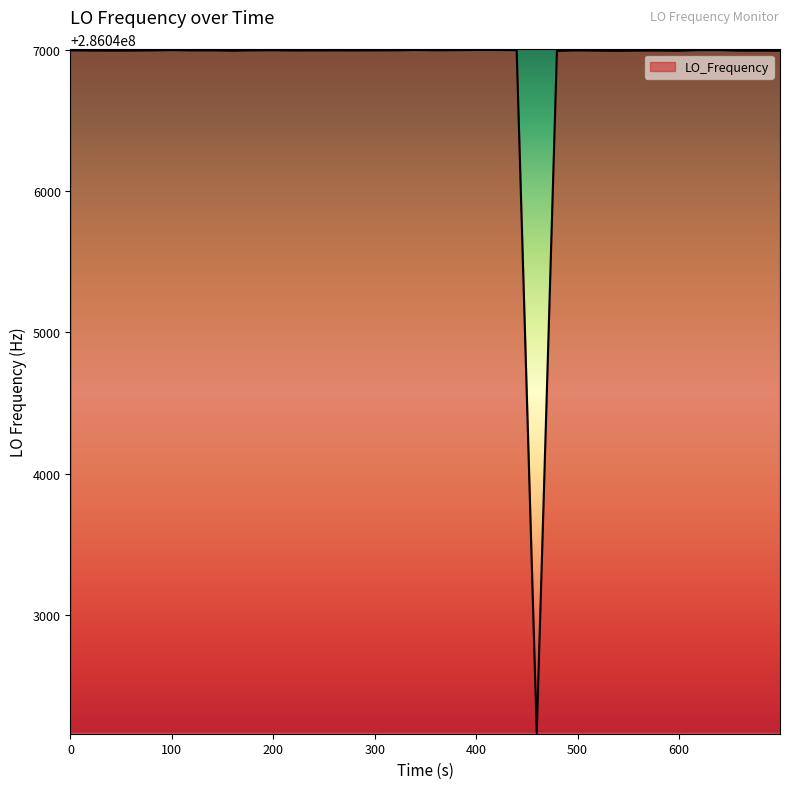

What is the smallest value displayed?

286042159.8